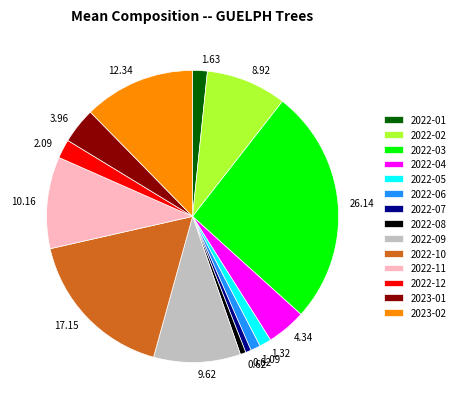

Is there any slice that represents more than half of the pie?

No